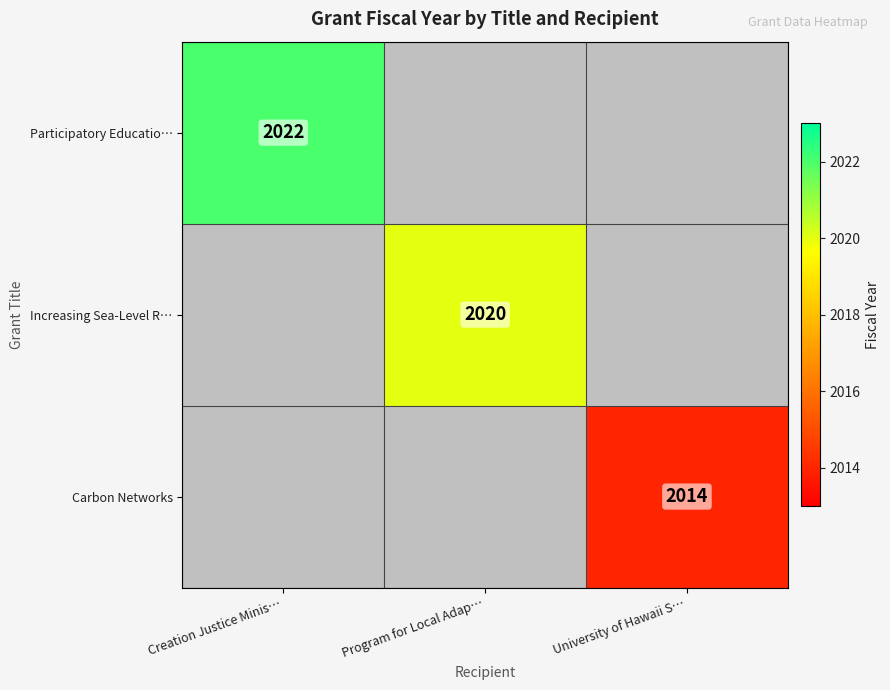

The value of Participatory Educatio… at Creation Justice Minis… is 934. True or false?

False